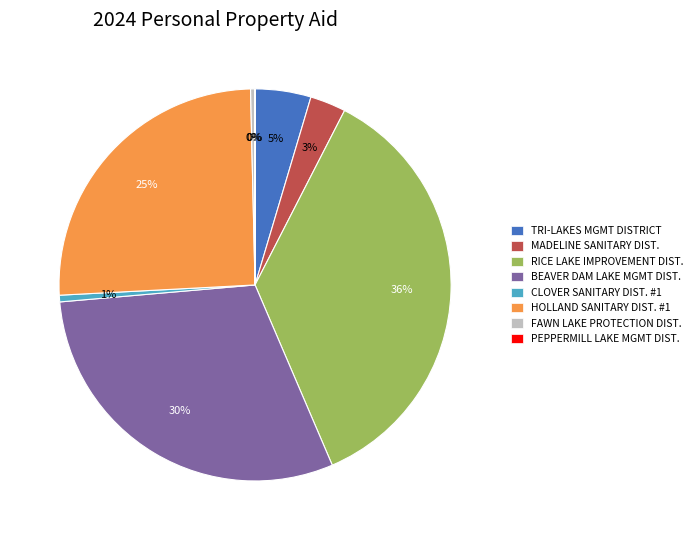

To the nearest percent, what is the average slice percentage?

12%